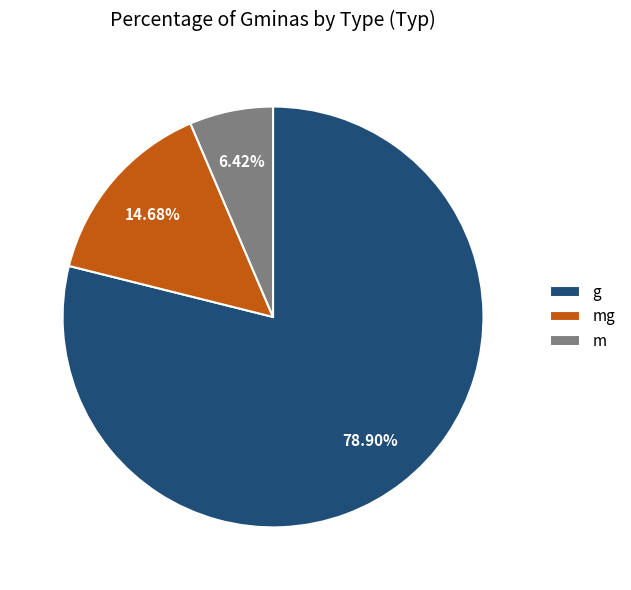

The g slice represents 79% of the pie. True or false?

True